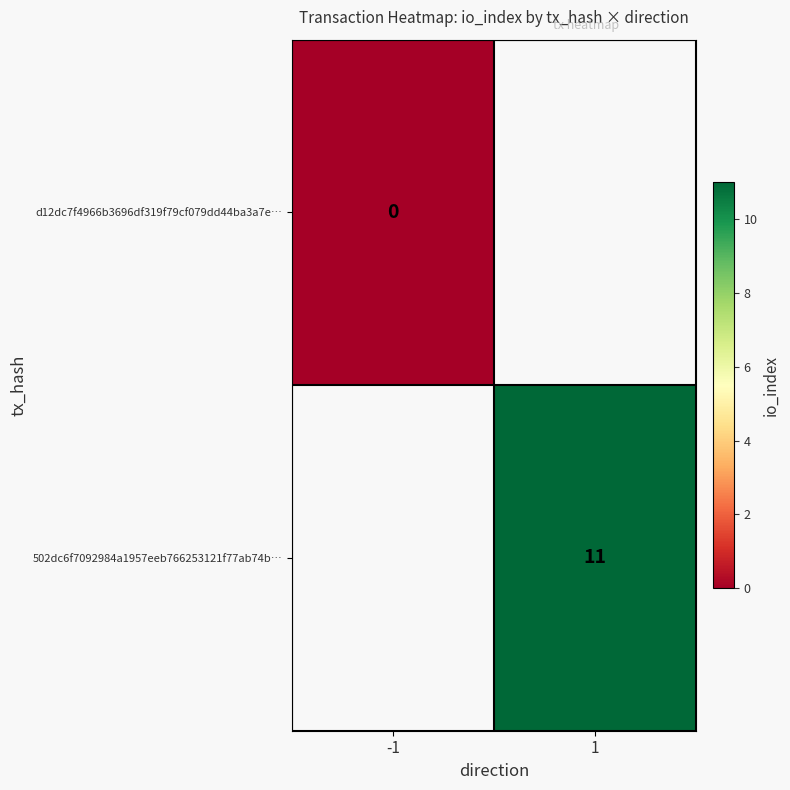

Which label corresponds to the smallest value in the chart?

-1